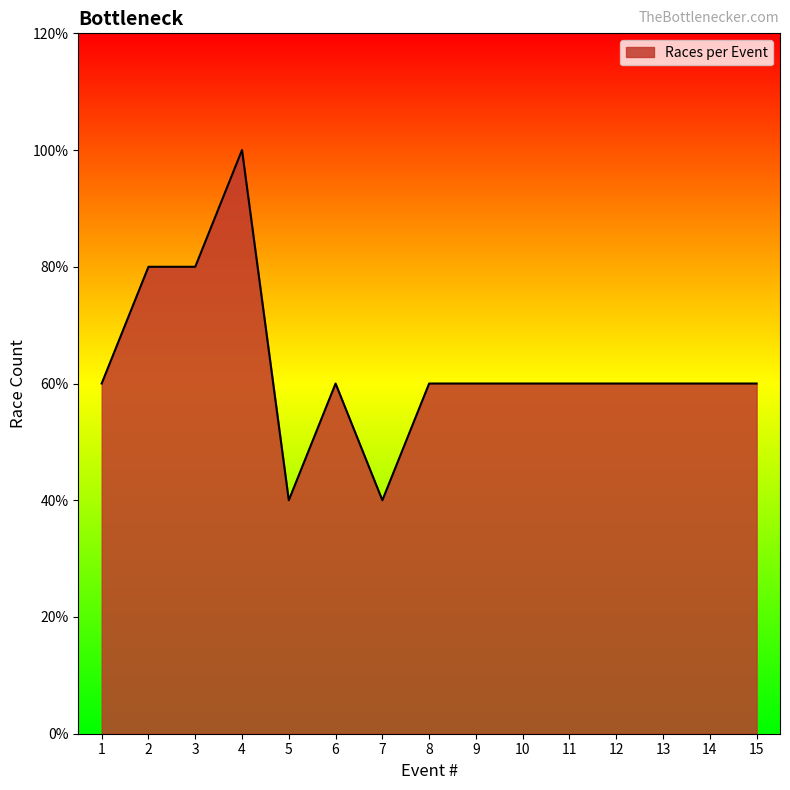

Does the chart display data point markers on the line(s)?

No